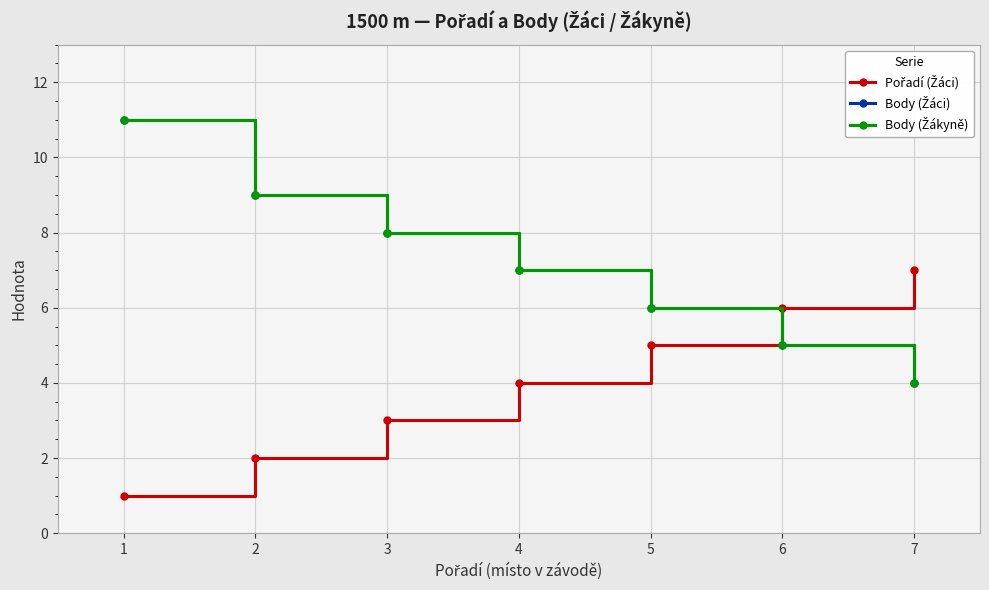

What is the maximum value for Body (Žáci)?

11